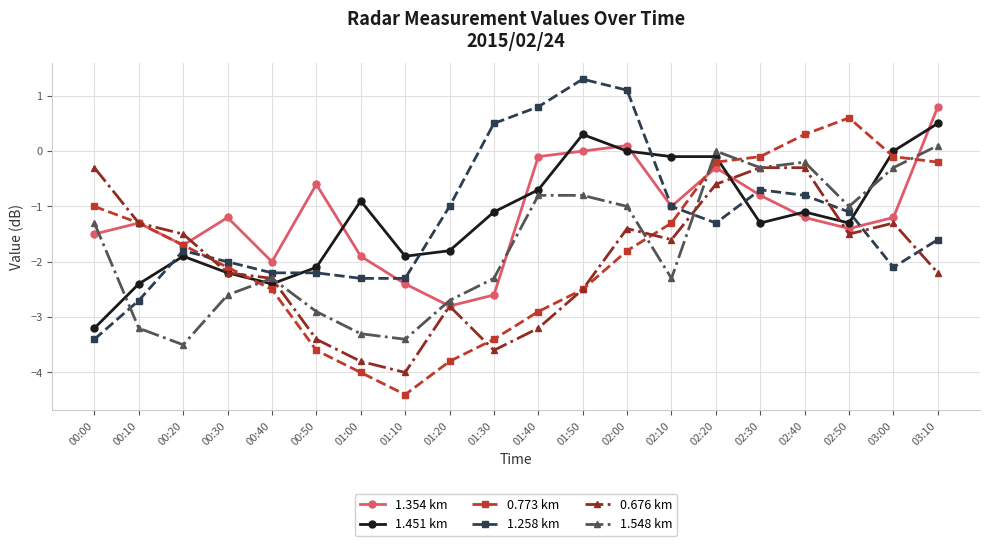

Which series ends up on top after the final intersection of 0.676 km and 1.258 km?

1.258 km